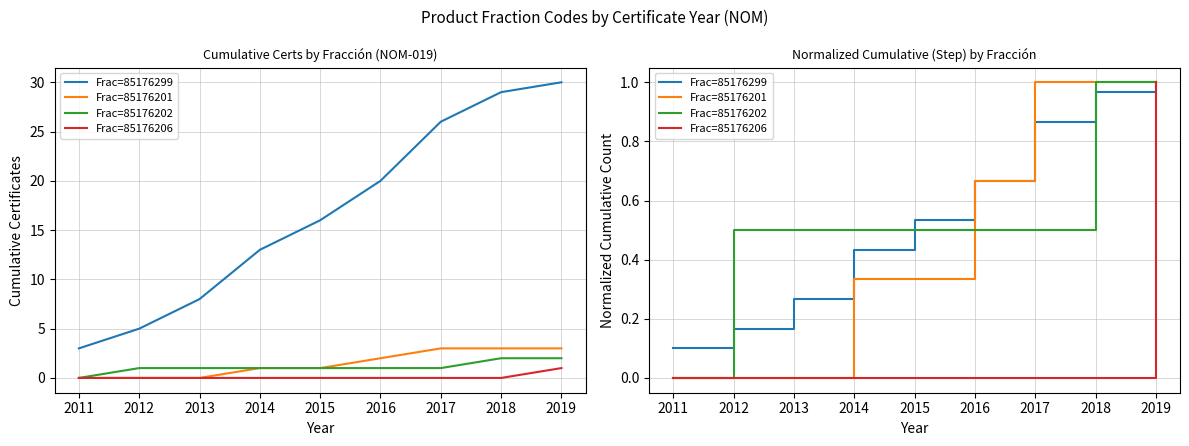

Which series has the largest range (max minus min)?

Frac=85176201